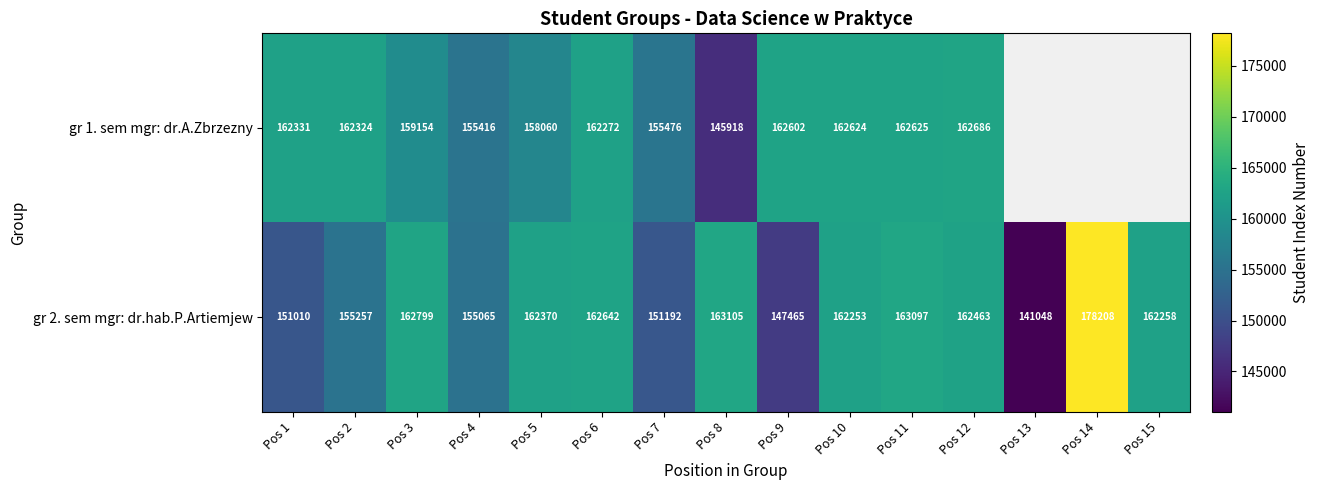

How many data points does each series have?

15